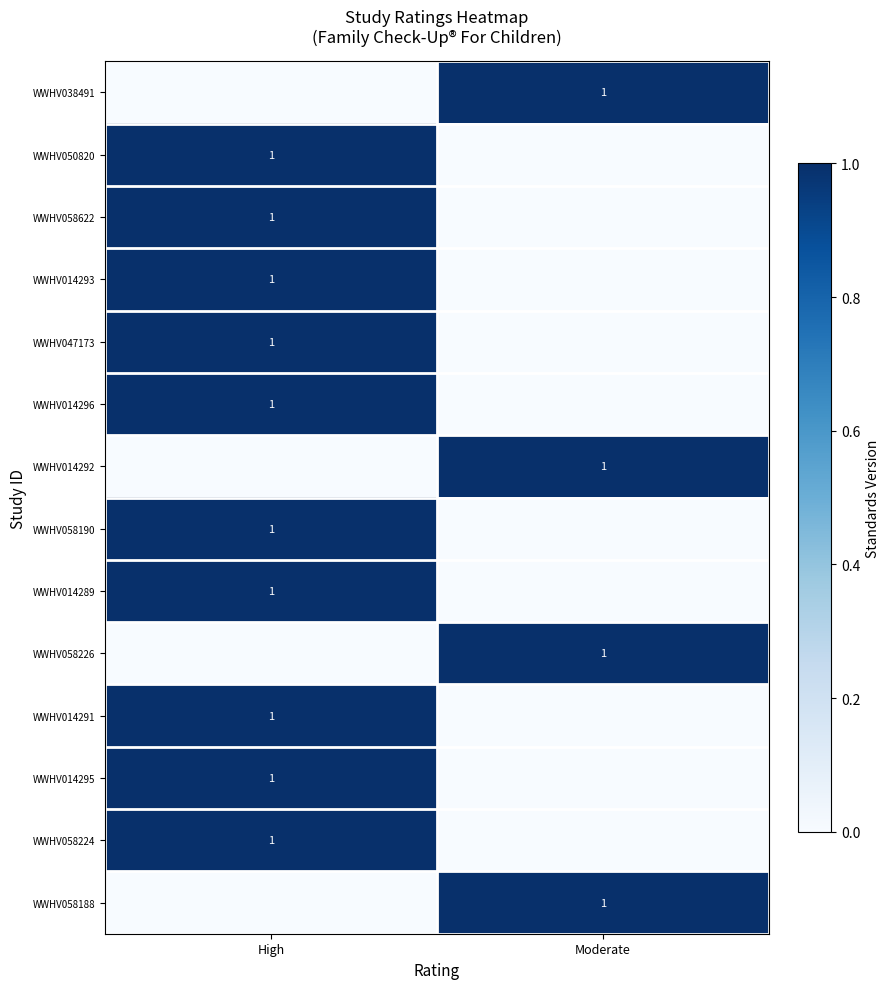

The value of WWHV014289 at High is 2. True or false?

False